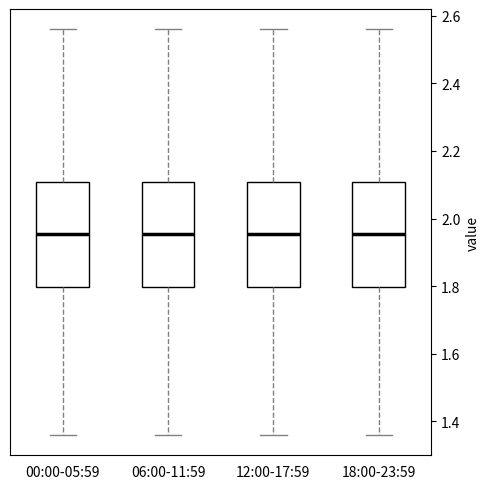

Reading left to right, read every box against the y-axis: the position of its median line, the range the box covers, and the ends of its whiskers. The values are not printed on the chart, so give them approximately, as read against the axis.

00:00-05:59: median 1.96, box 1.80 to 2.10, whiskers 1.36 to 2.56
06:00-11:59: median 1.96, box 1.80 to 2.10, whiskers 1.36 to 2.56
12:00-17:59: median 1.96, box 1.80 to 2.10, whiskers 1.36 to 2.56
18:00-23:59: median 1.96, box 1.80 to 2.10, whiskers 1.36 to 2.56